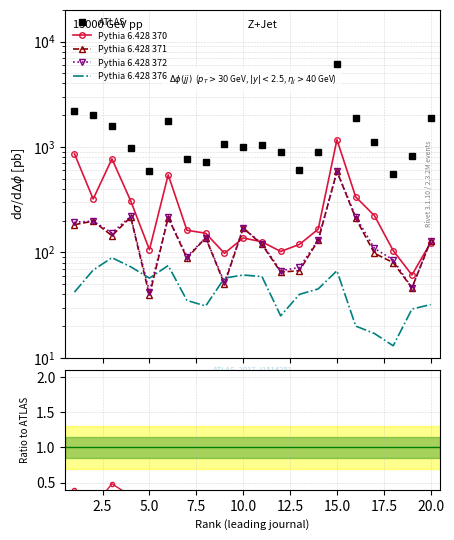

Rank the series at 7.5 from highest to lowest value.

ATLAS, Pythia 6.428 370, Pythia 6.428 372, Pythia 6.428 371, Pythia 6.428 376